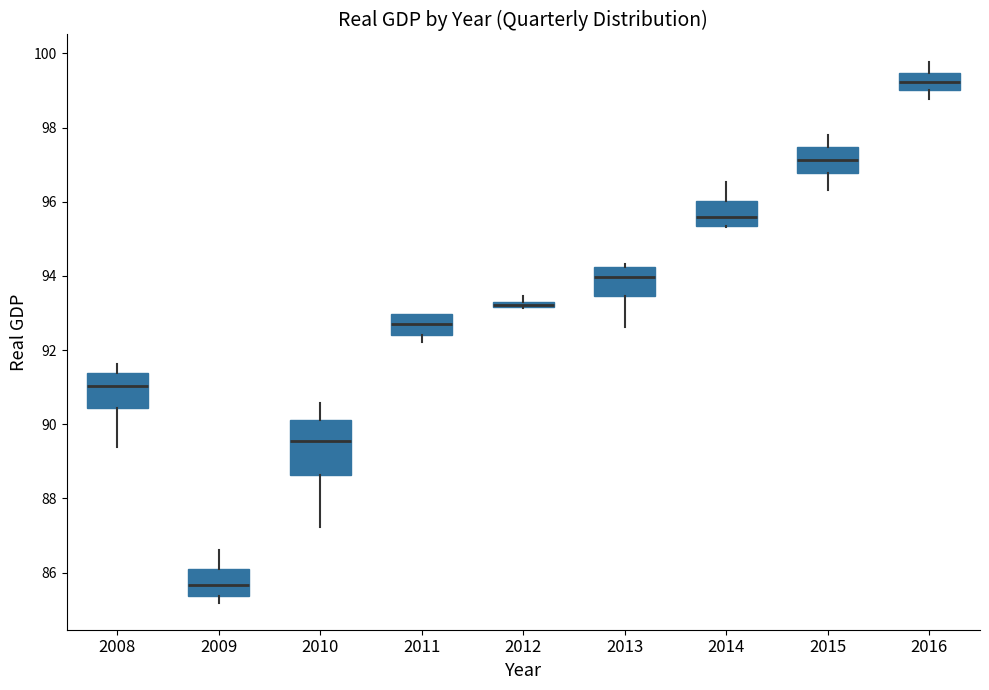

Comparing the boxes themselves (not the whiskers), which one is the tallest?

2010